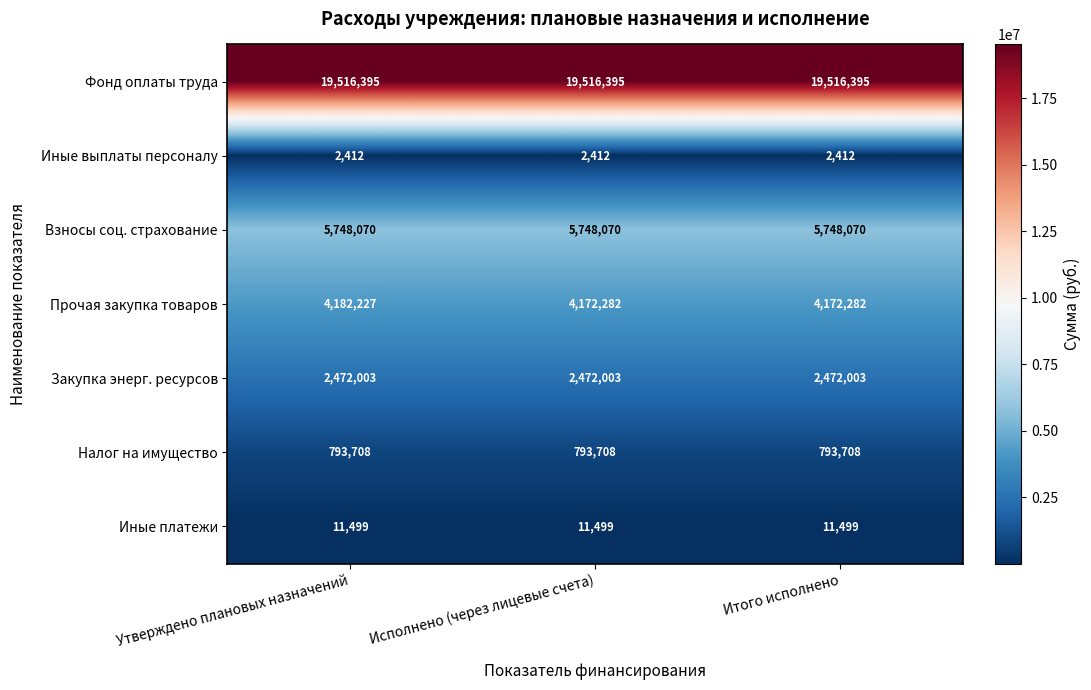

At how many categories does at least one series exceed 11932588?

3